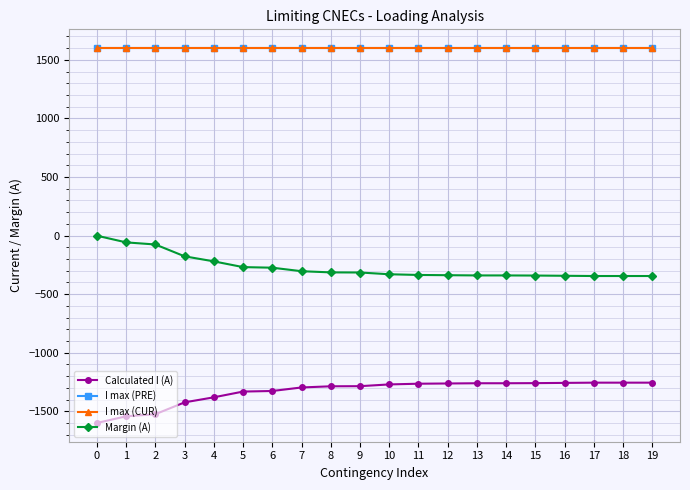

Does the chart have visible grid lines?

Yes